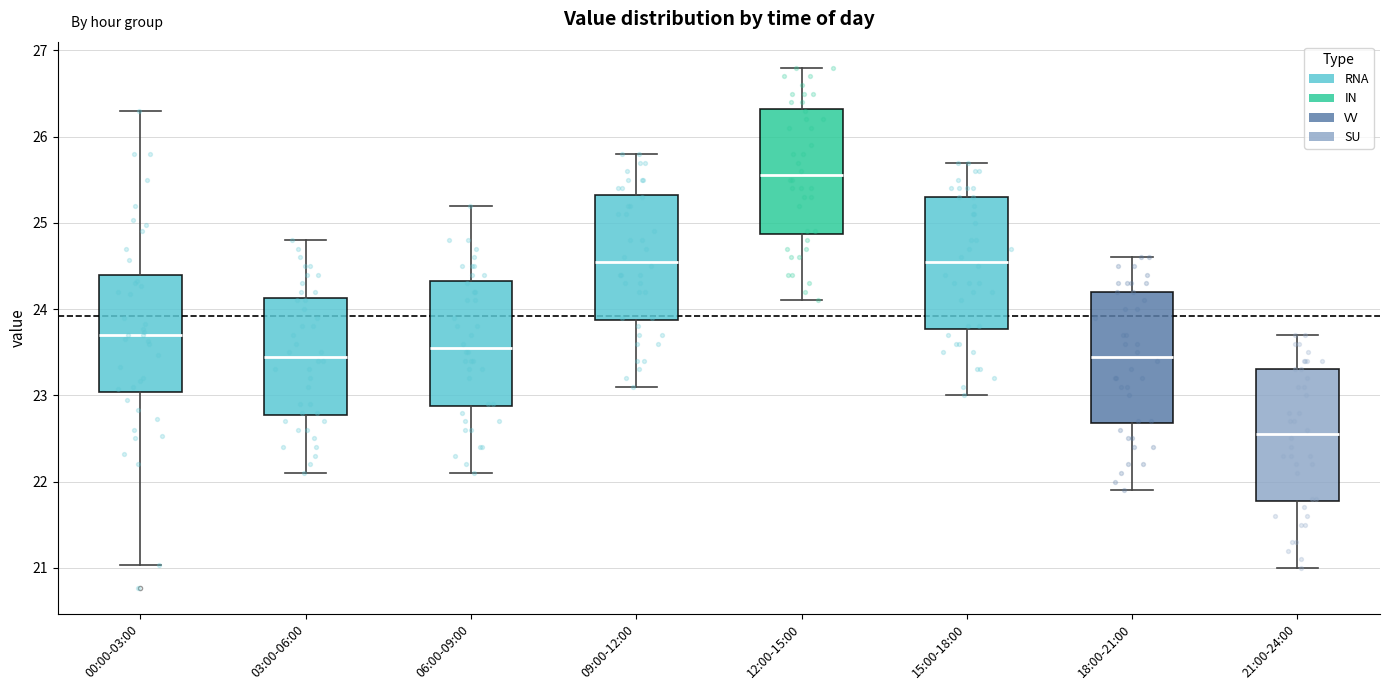

Where does the median line of the box for 21:00-24:00 sit on the y-axis? The values are not printed on the chart, so give them approximately, as read against the axis.

22.6